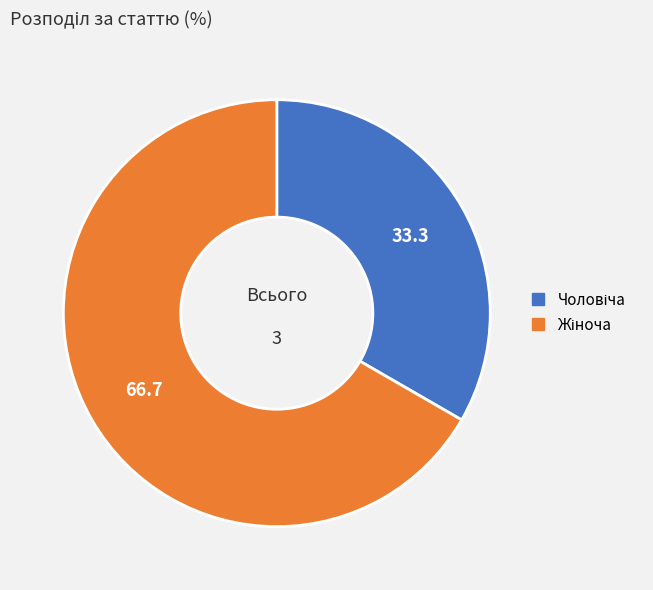

How many slices are in this pie chart?

2